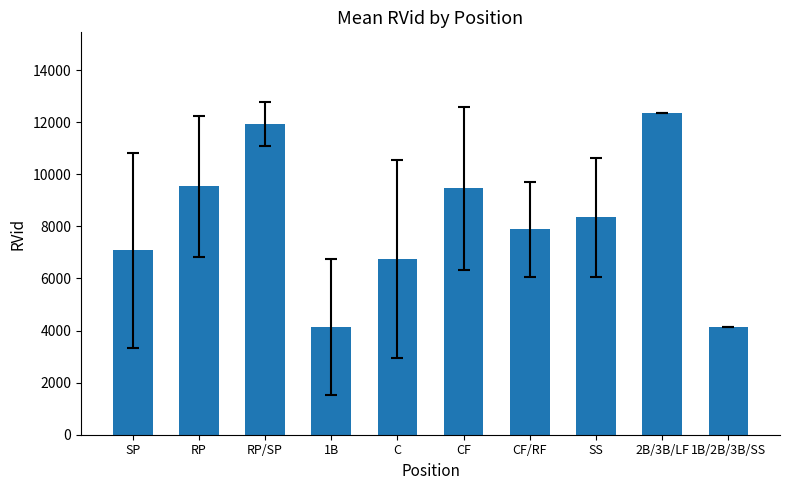

True or false: the data shows 4140.0 at 1B/2B/3B/SS.

True